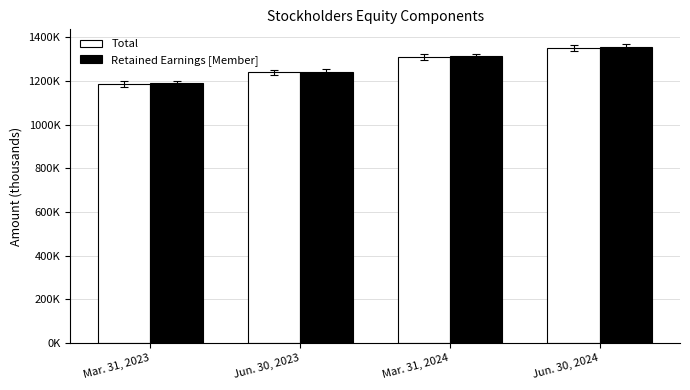

What is the difference between the highest and lowest values at Mar. 31, 2023?

3189